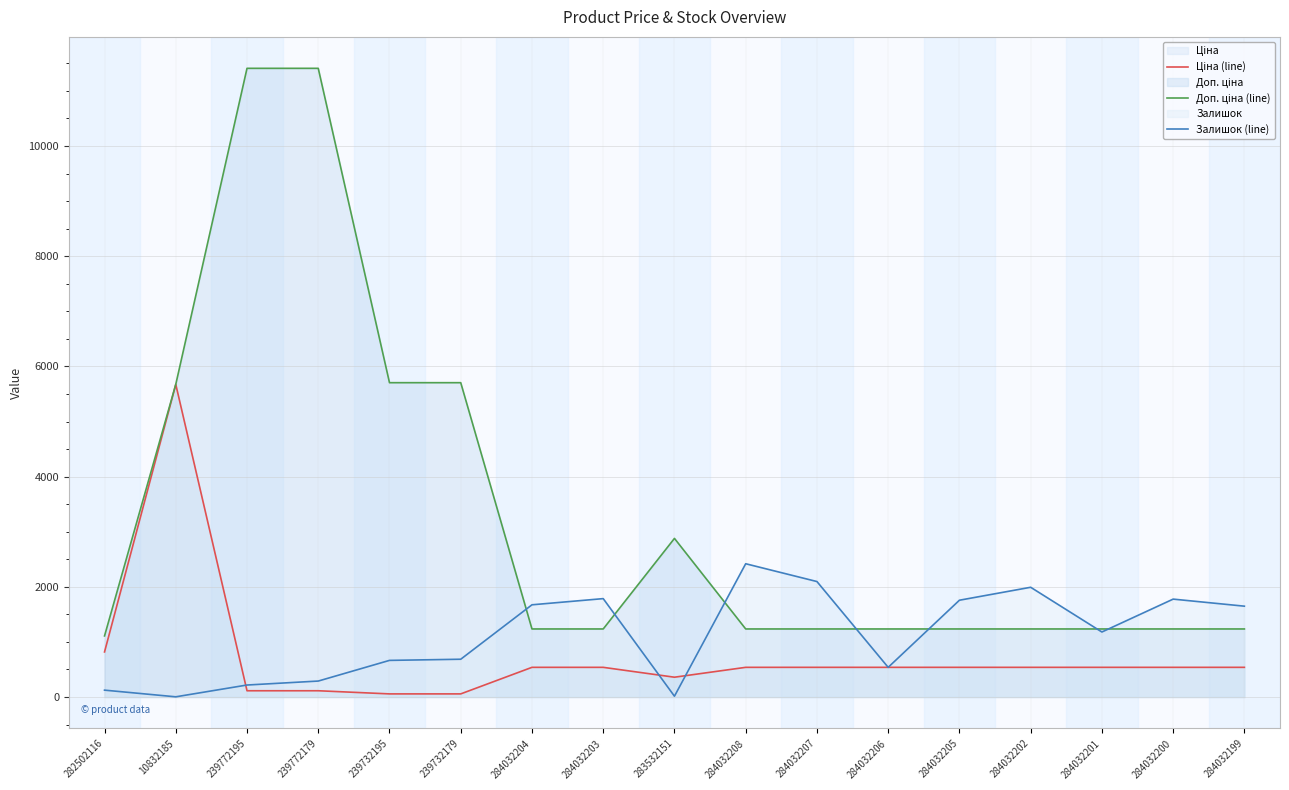

How many values in the Ціна (line) series are below 539?

5